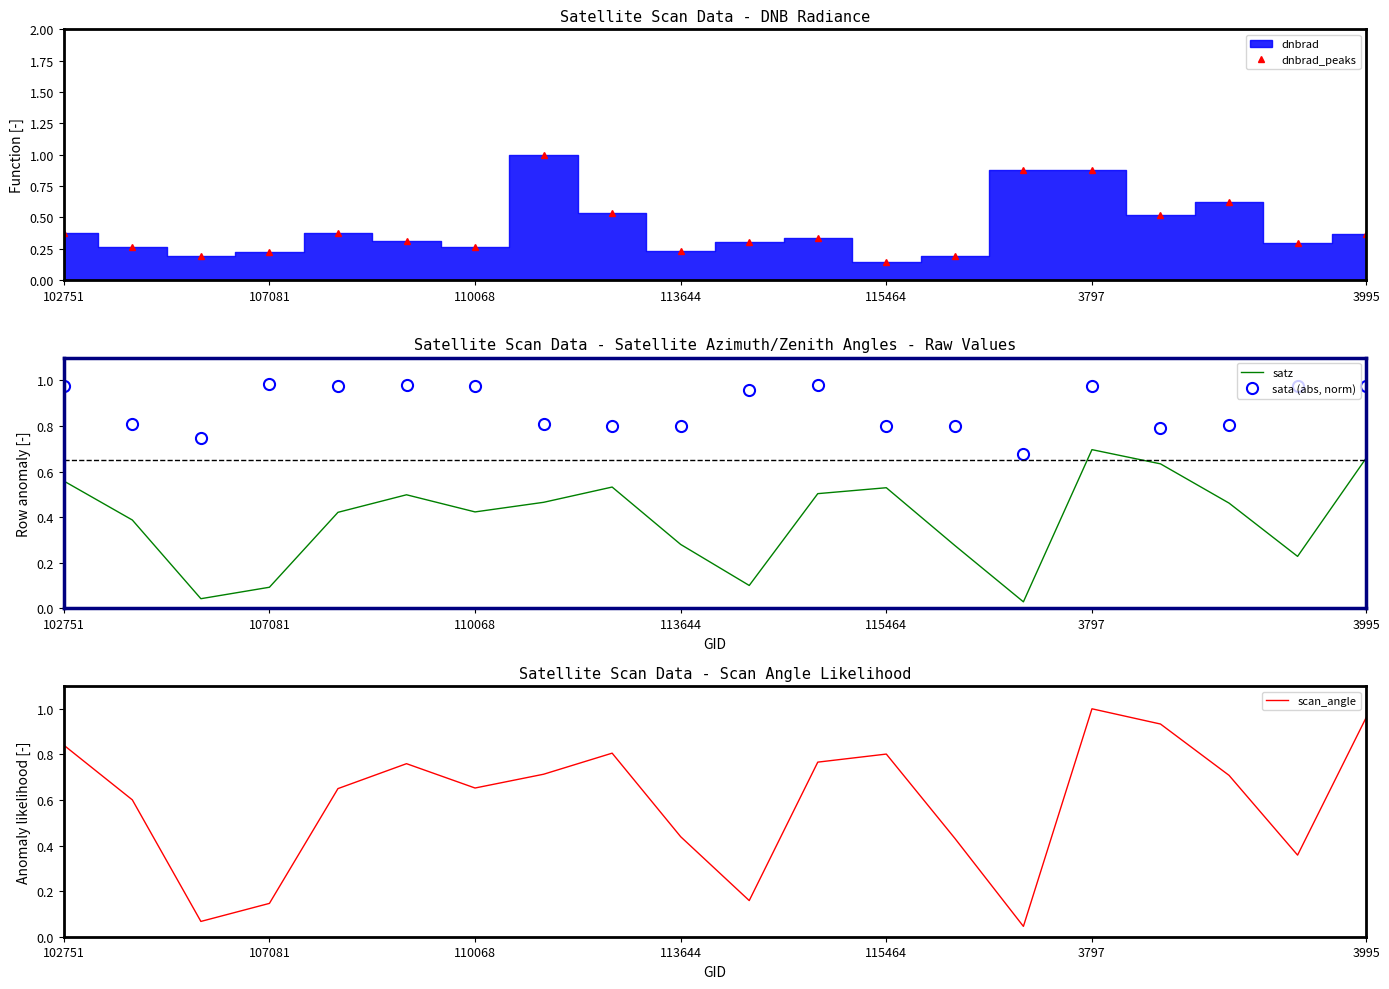

Reading right to left, extract all data points from this chart.

dnbrad_peaks: 0.4	0.3	0.6	0.5	0.9	0.9	0.2	0.1	0.3	0.3	0.2	0.5	1.0	0.3	0.3	0.4	0.2	0.2	0.3	0.4
satz: 0.7	0.2	0.5	0.6	0.7	0.0	0.3	0.5	0.5	0.1	0.3	0.5	0.5	0.4	0.5	0.4	0.1	0.0	0.4	0.6
sata (abs, norm): 1.0	1.0	0.8	0.8	1.0	0.7	0.8	0.8	1.0	1.0	0.8	0.8	0.8	1.0	1.0	1.0	1.0	0.7	0.8	1.0
scan_angle: 1.0	0.4	0.7	0.9	1.0	0.0	0.4	0.8	0.8	0.2	0.4	0.8	0.7	0.7	0.8	0.6	0.1	0.1	0.6	0.8